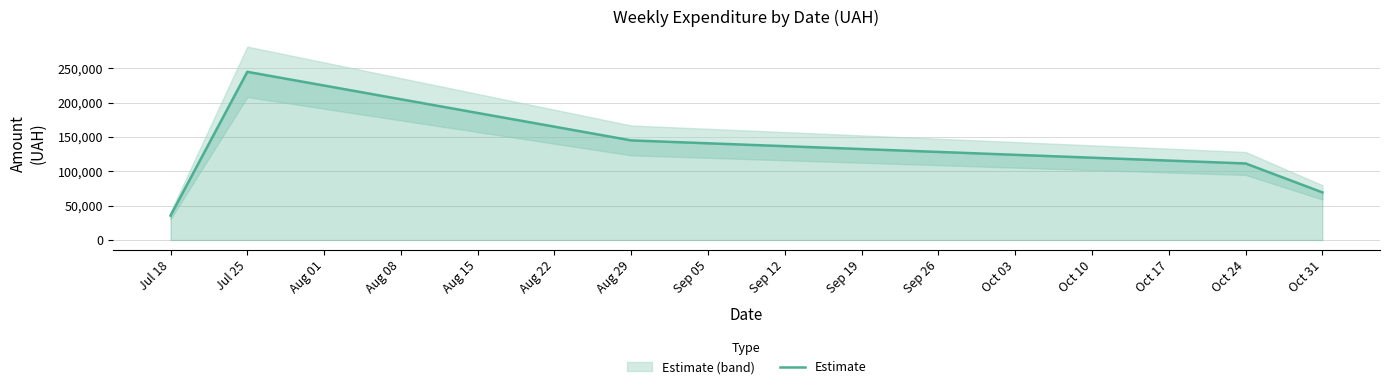

At which label does Estimate reach its peak?

Jul 25